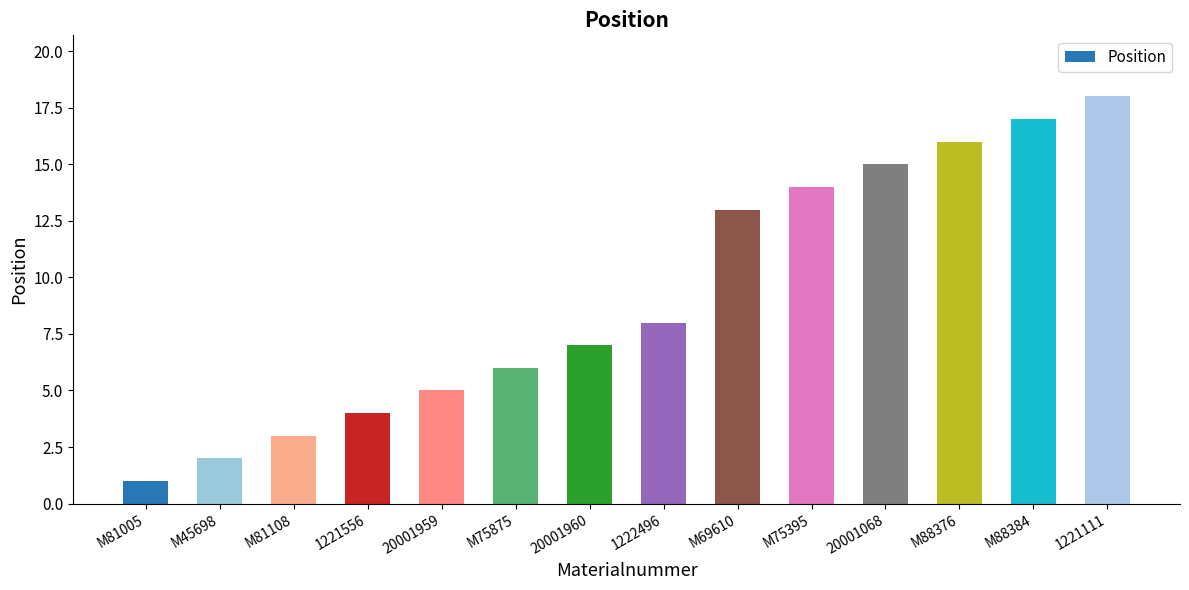

What is the average value?

9